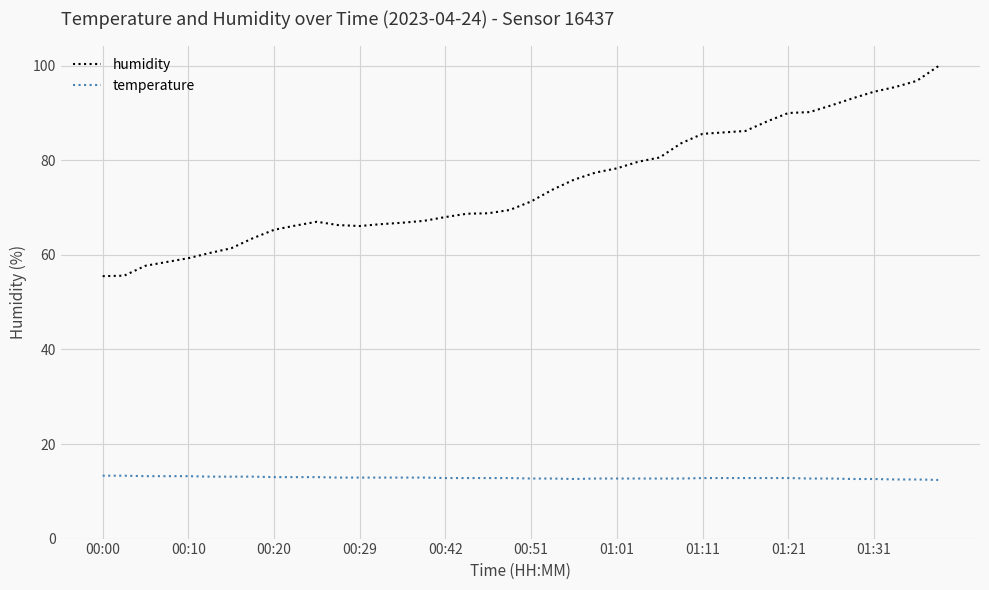

What is the minimum value for humidity?

55.5